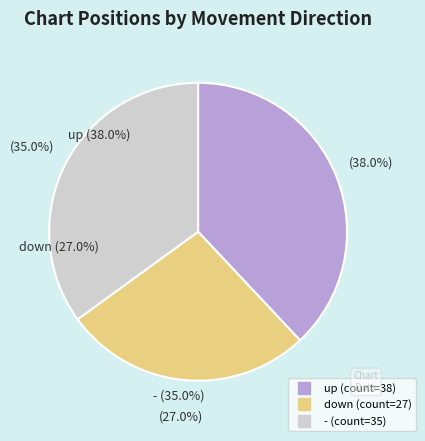

How many slices are in this pie chart?

3